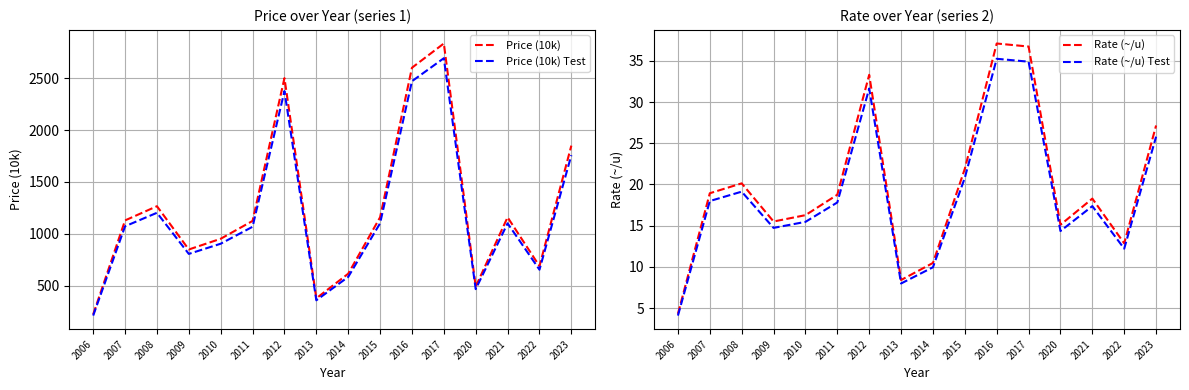

What is the difference between the Price (10k) values at 2013 and 2016?

2220.0